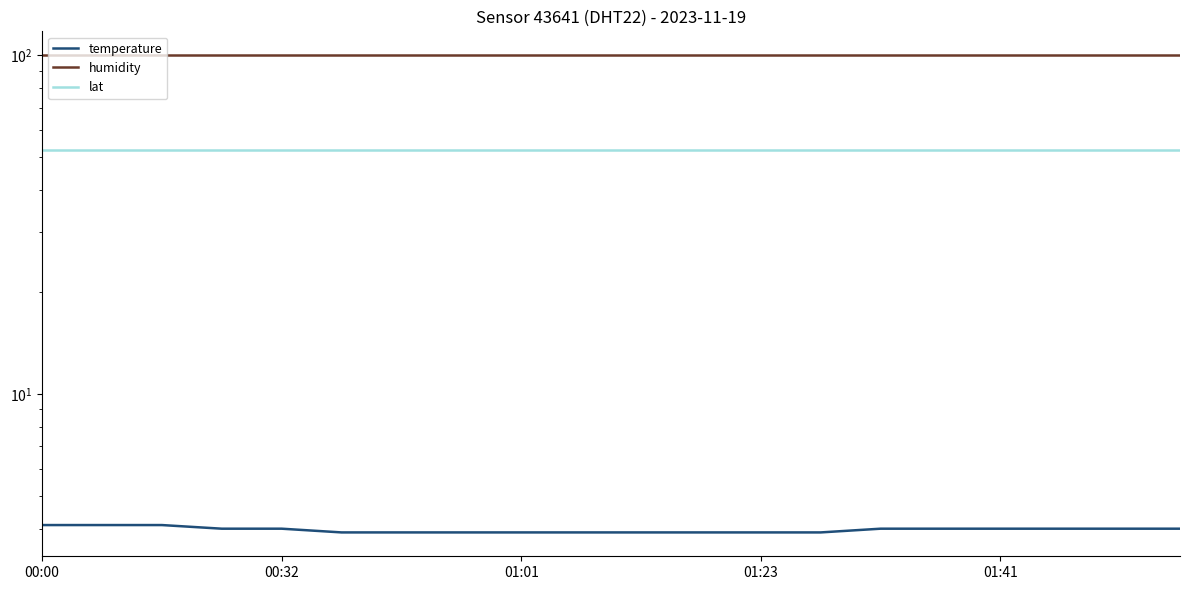

What is the difference between the highest and lowest values at 7?

96.0